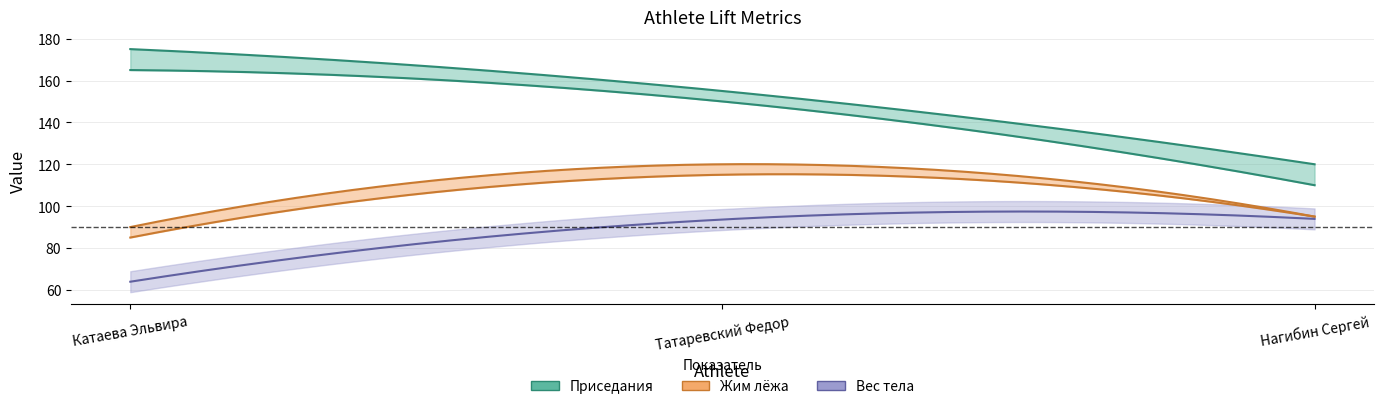

What position from the right is Татаревский Федор?

2